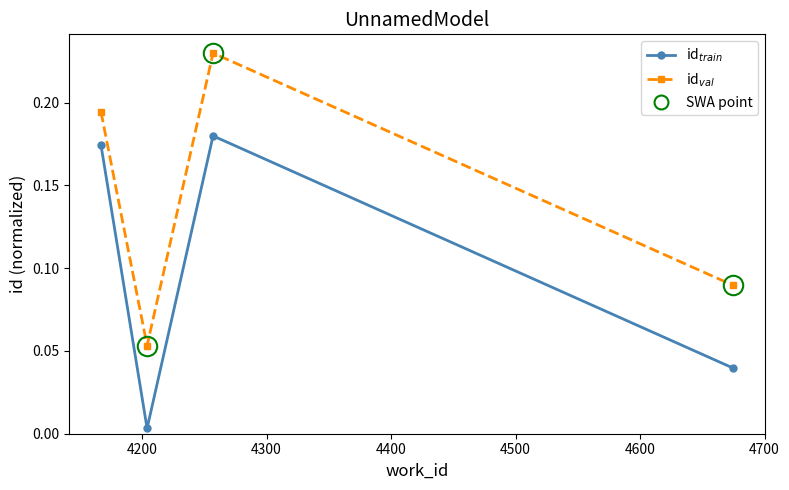

At how many categories does at least one series exceed 0?

4